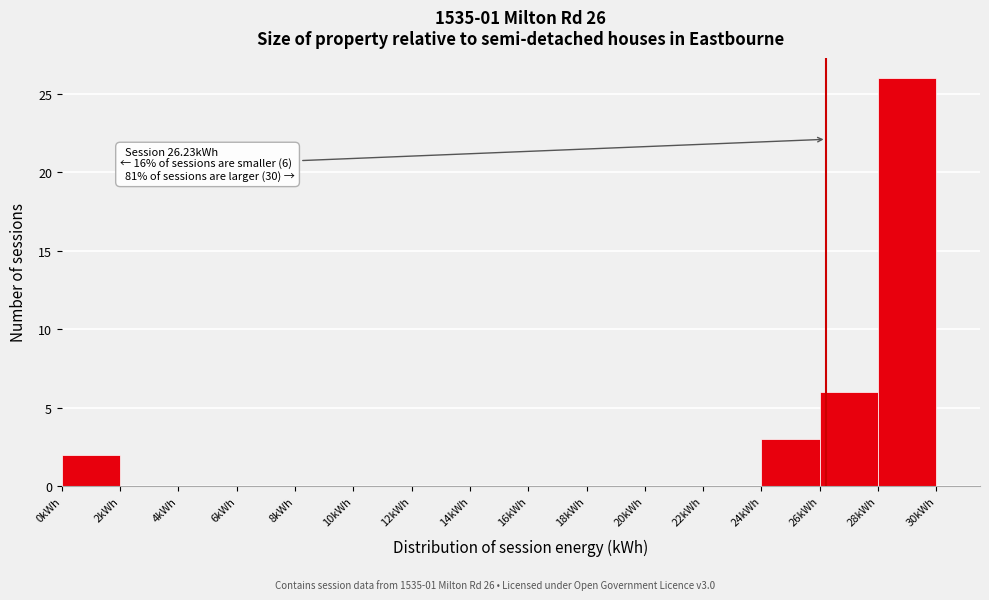

Over which range of the x-axis is the bar tallest?

28 to 30